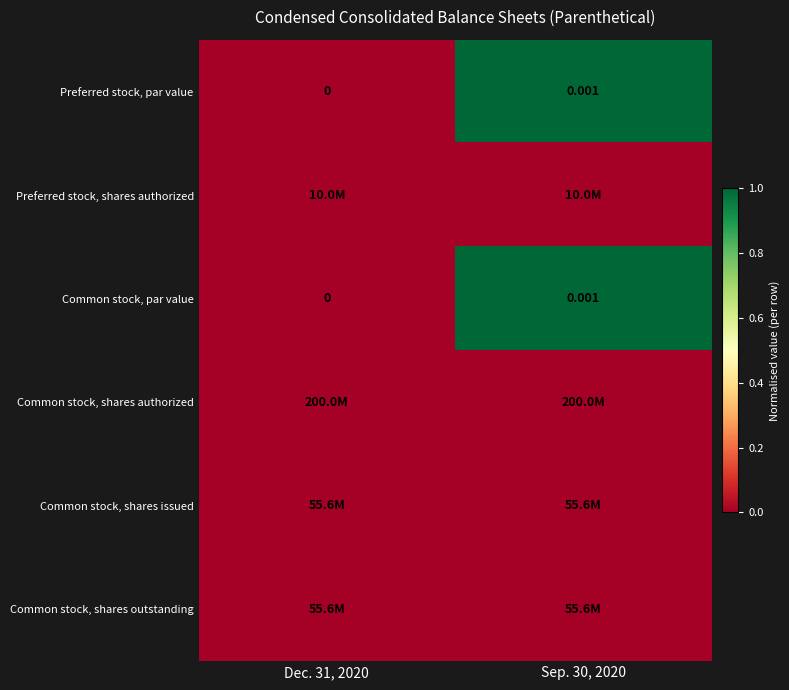

Which category has the lowest value in the Common stock, par value series?

Dec. 31, 2020